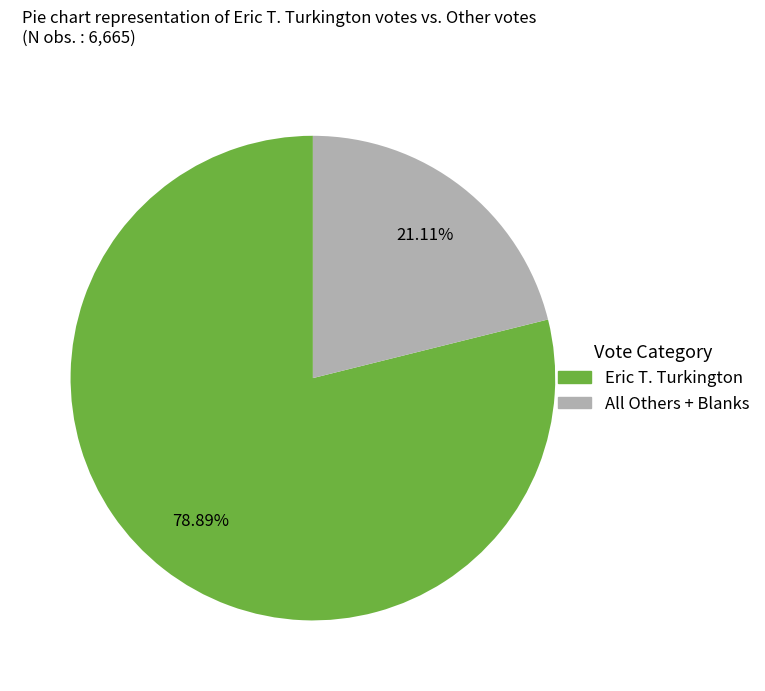

Count the number of slices in the pie.

2